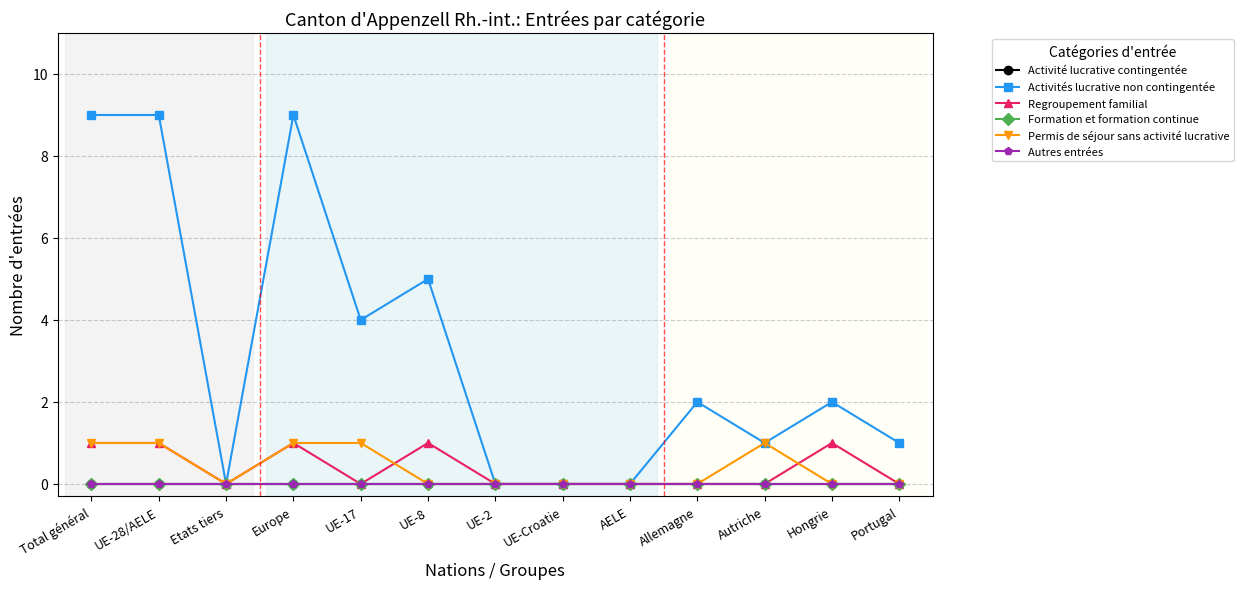

True or false: Activité lucrative contingentée and Permis de séjour sans activité lucrative intersect in this chart.

False